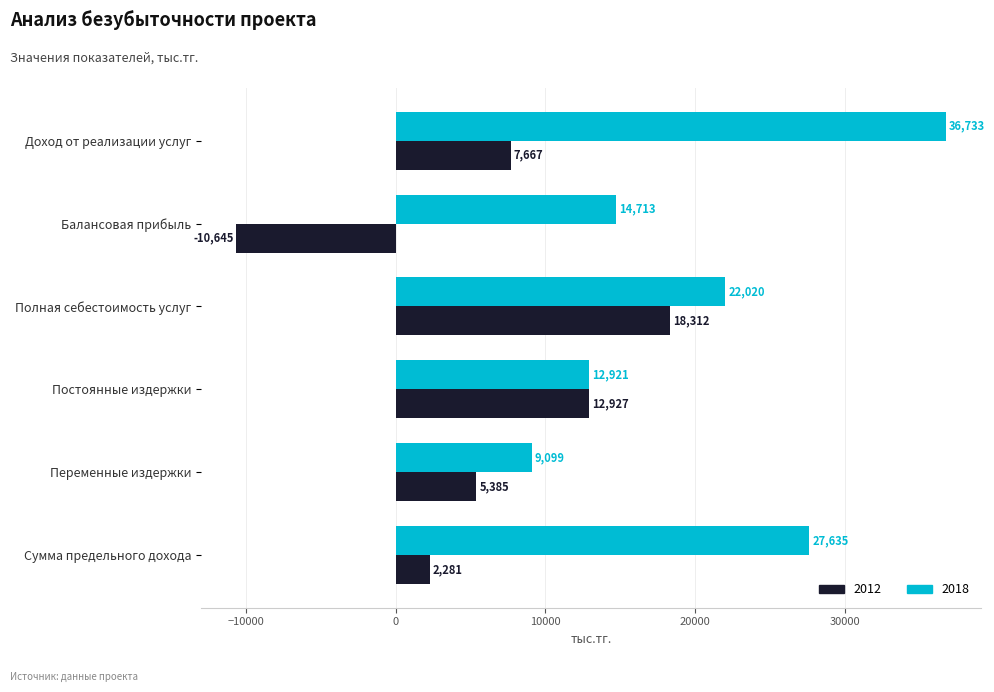

The 2018 series shows 12867.5 at Сумма предельного дохода. True or false?

False